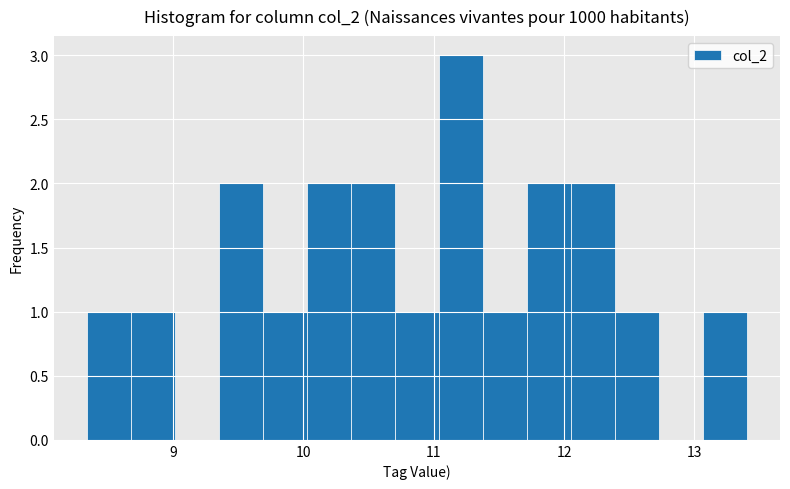

Read against the x-axis, roughly where is the centre of the tallest bar?

11.2